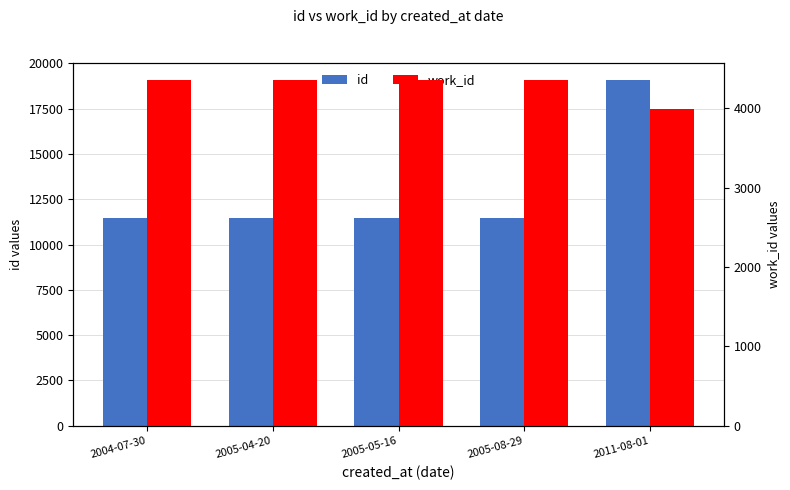

True or false: work_id has a value of 6561.2 at 2005-08-29.

False